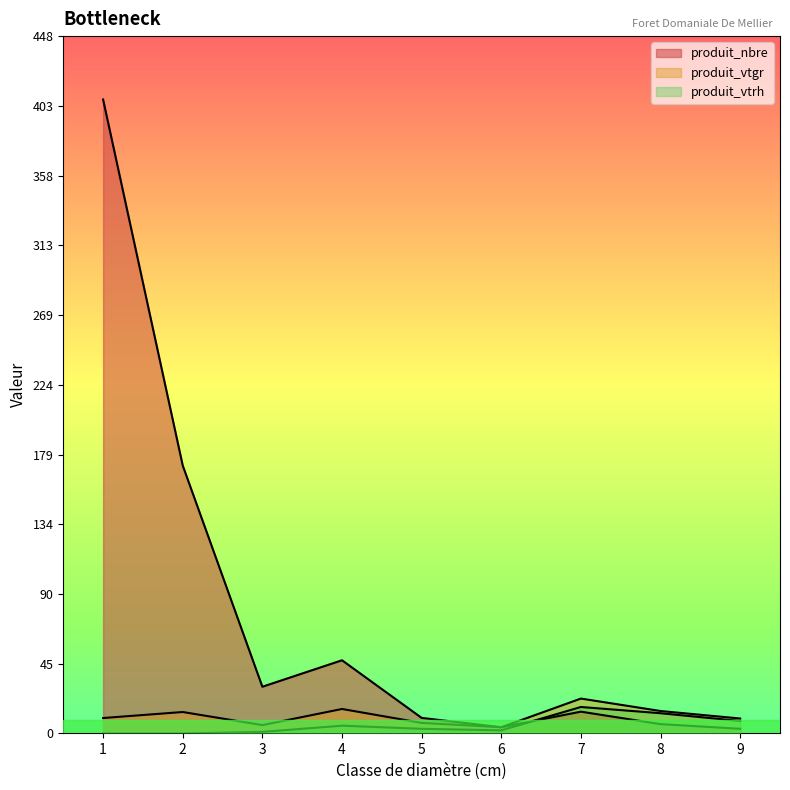

How many interior local peaks does the produit_vtgr series have?

3